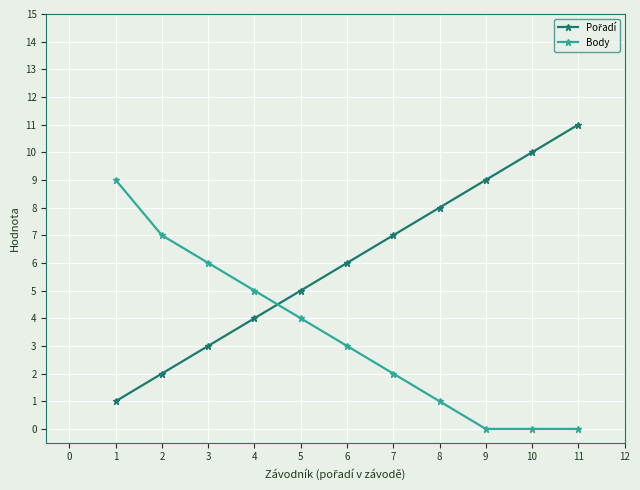

Is it true that Body equals 7 at 4?

False